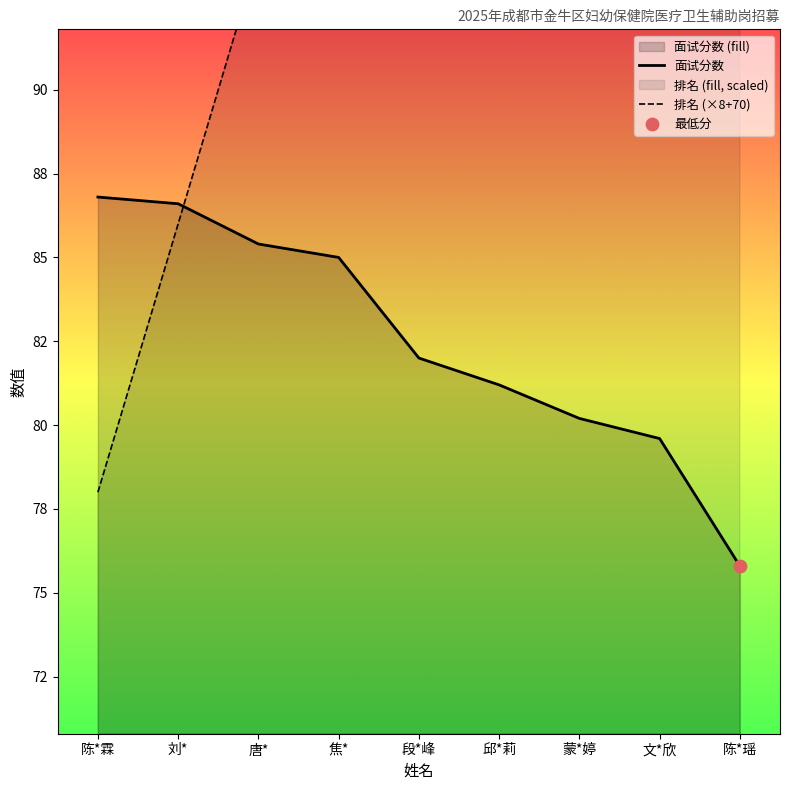

Which series contains the highest Y value?

排名 (×8+70)